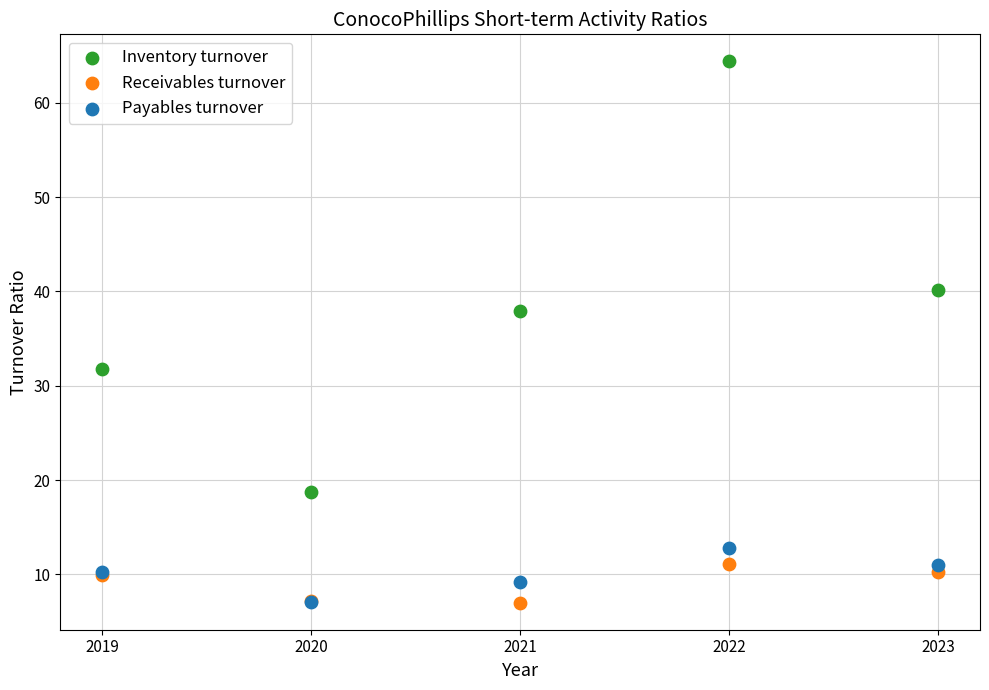

Which series has the widest spread of Y values?

Inventory turnover